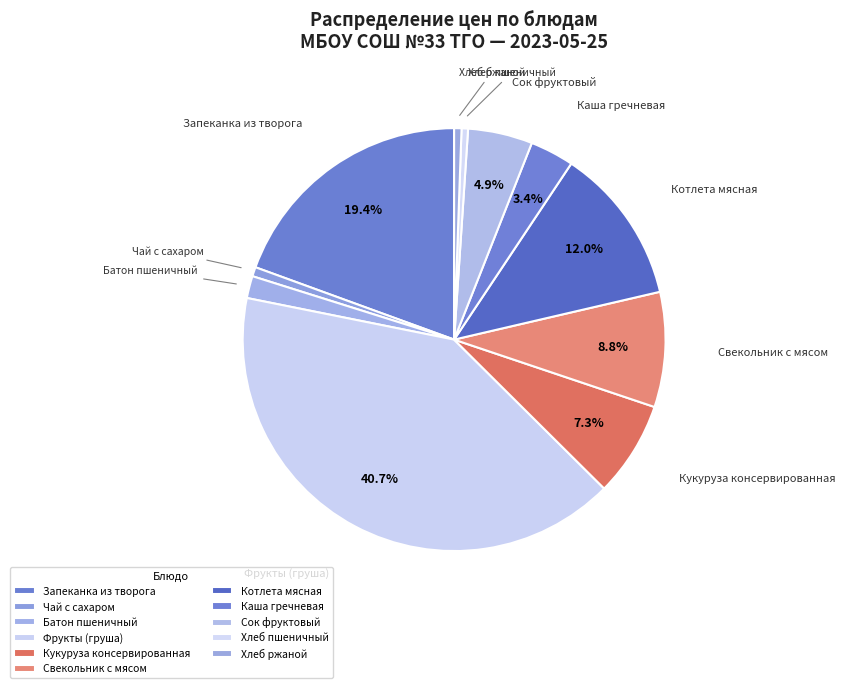

What is the ratio of the value at Котлета мясная to the value at Свекольник с мясом?

1.4